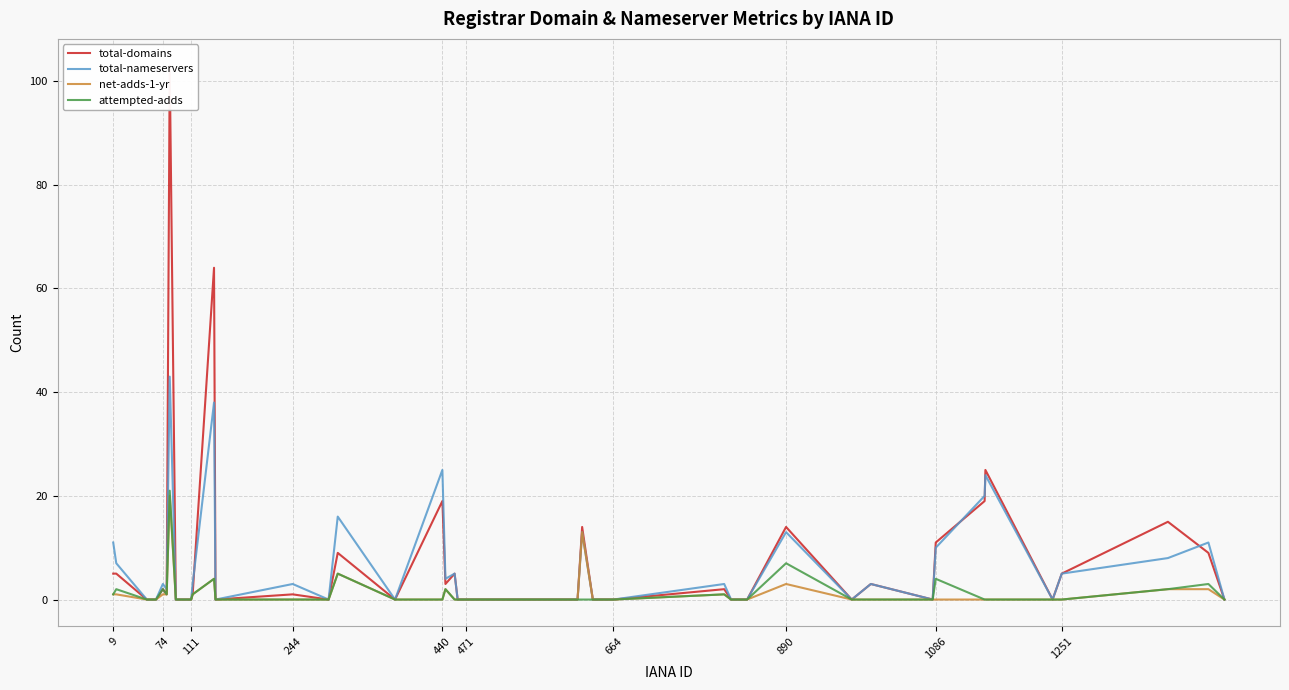

What is the highest value of the total-nameservers series?

43